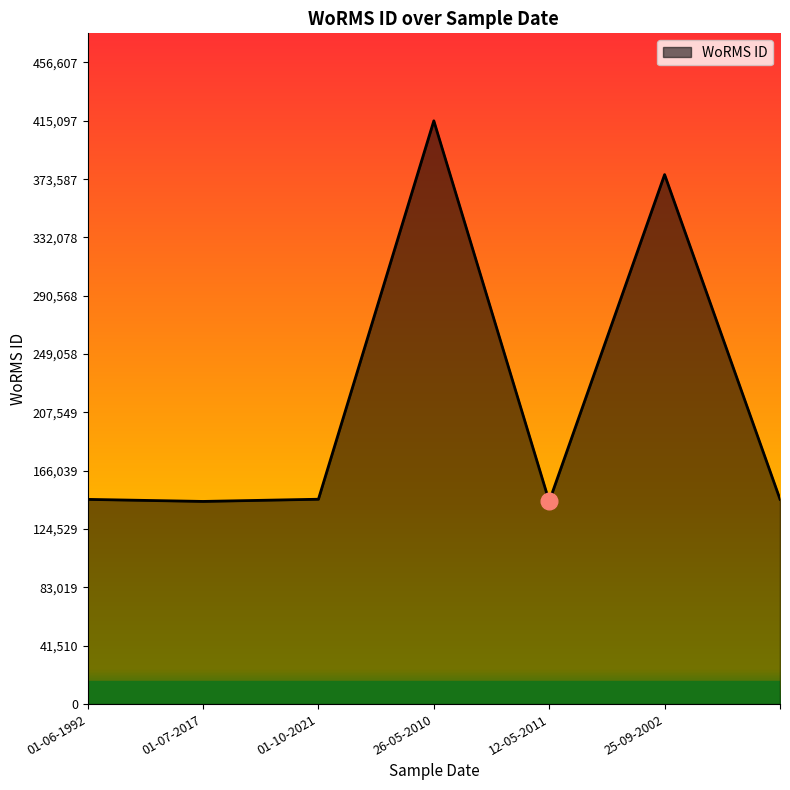

What is the minimum value shown in the chart?

144187